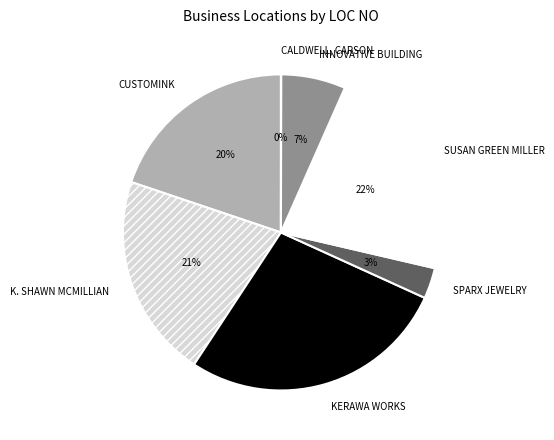

Is the sum of CUSTOMINK and K. SHAWN MCMILLIAN greater than half?

No